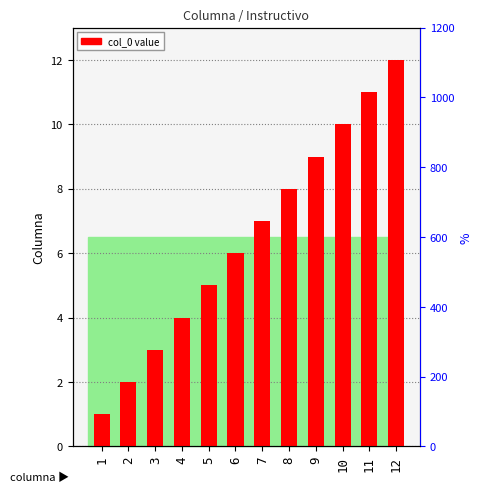

What is the average value?

6